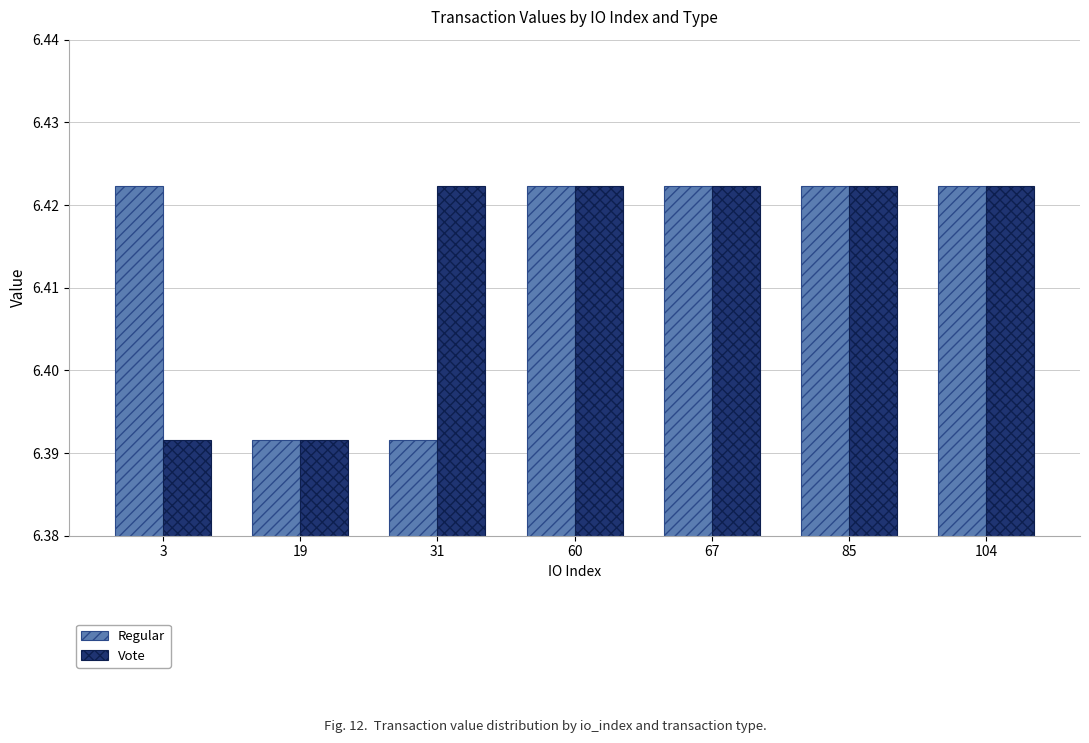

Count the Regular values in the range 6 to 7.

7